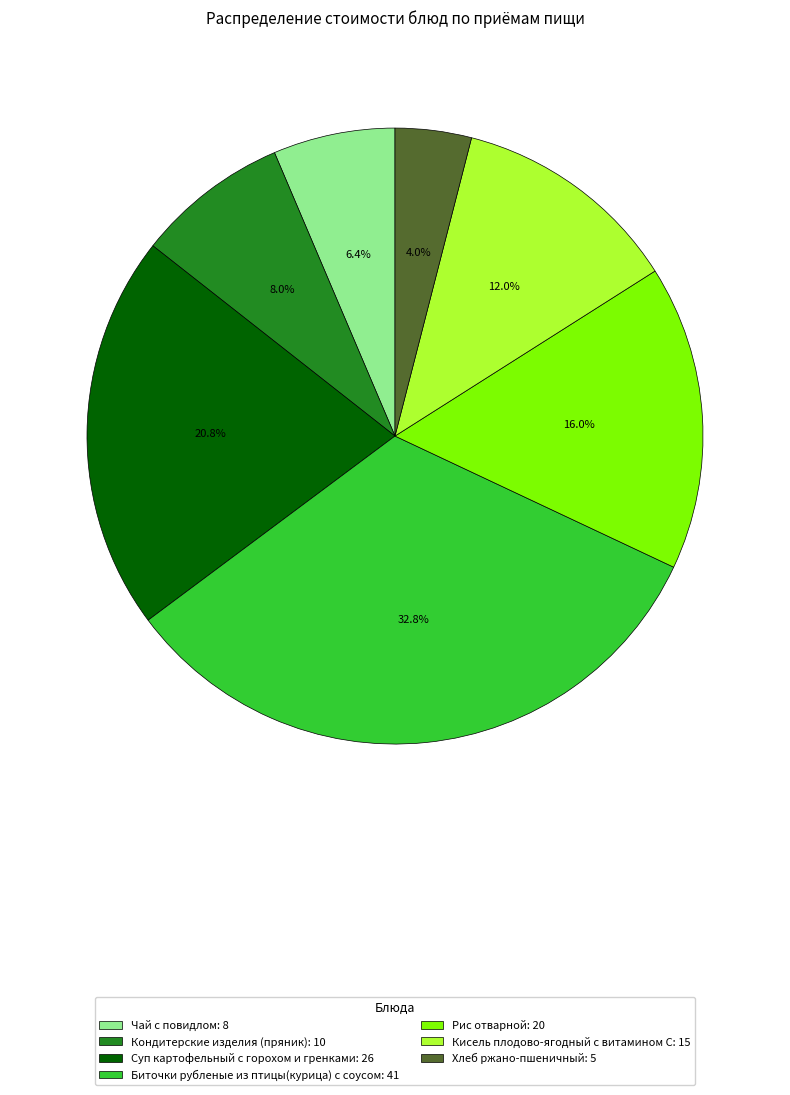

To the nearest percent, what is the difference between the Суп картофельный с горохом и гренками and Биточки рубленые из птицы(курица) с соусом slice percentages?

12%